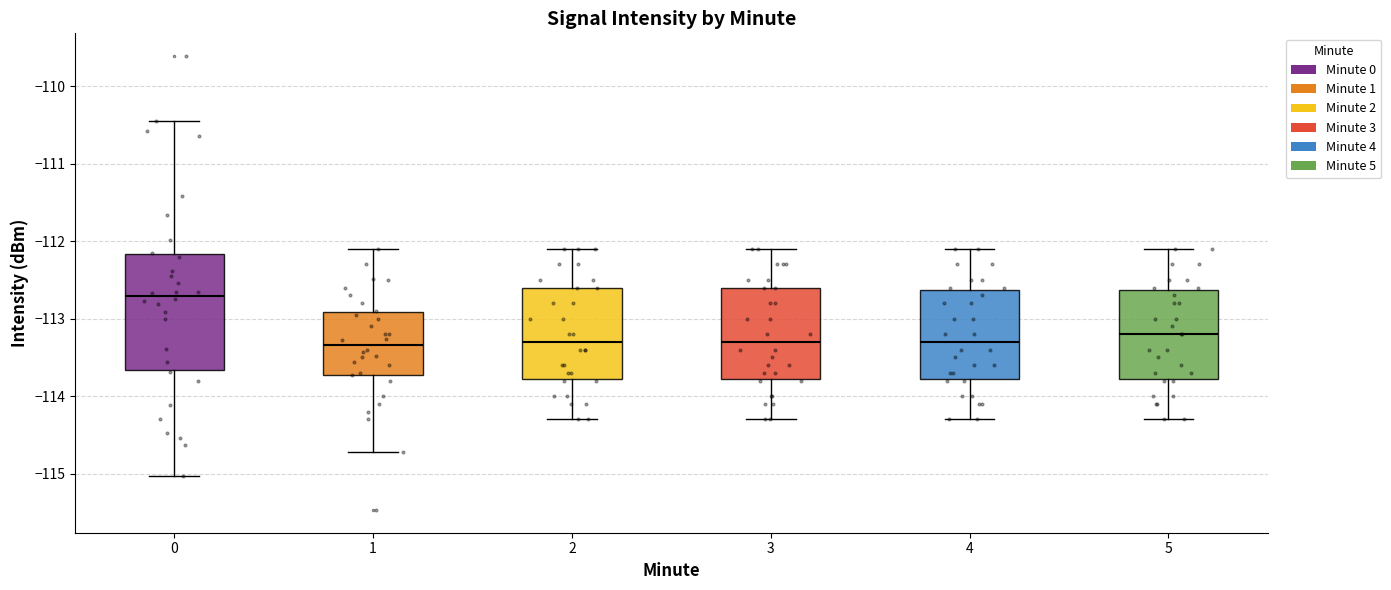

Which box is the tallest, from its lower edge to its upper edge?

0